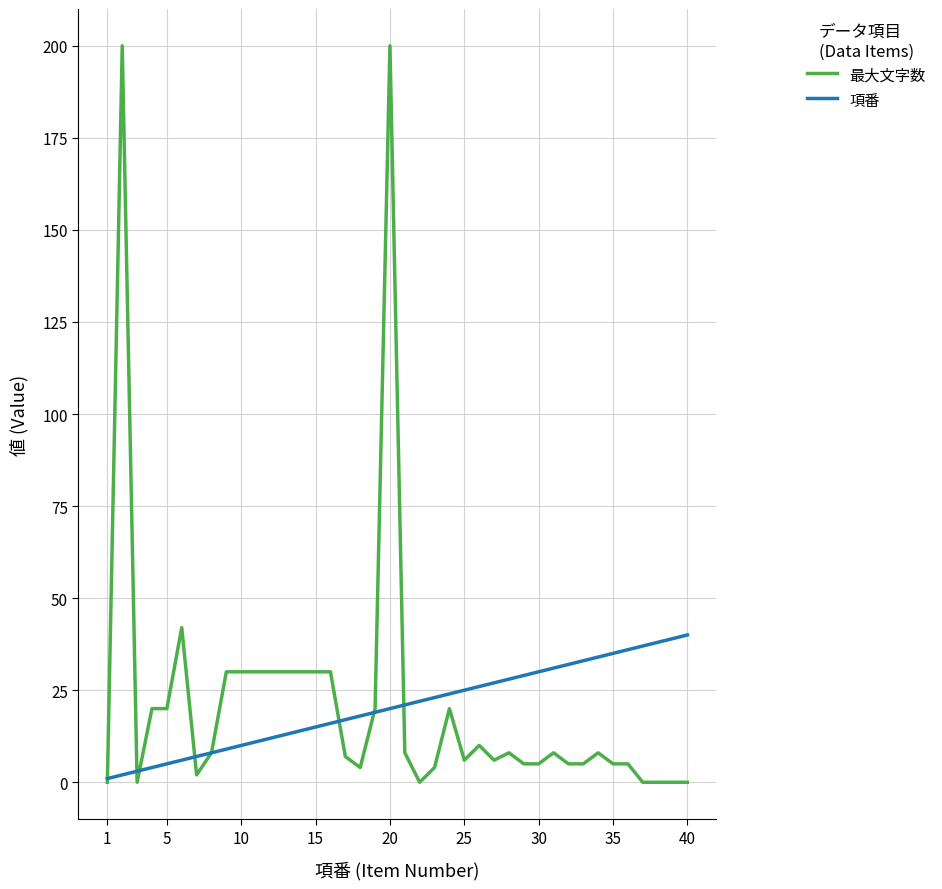

What is the greatest value displayed?

200